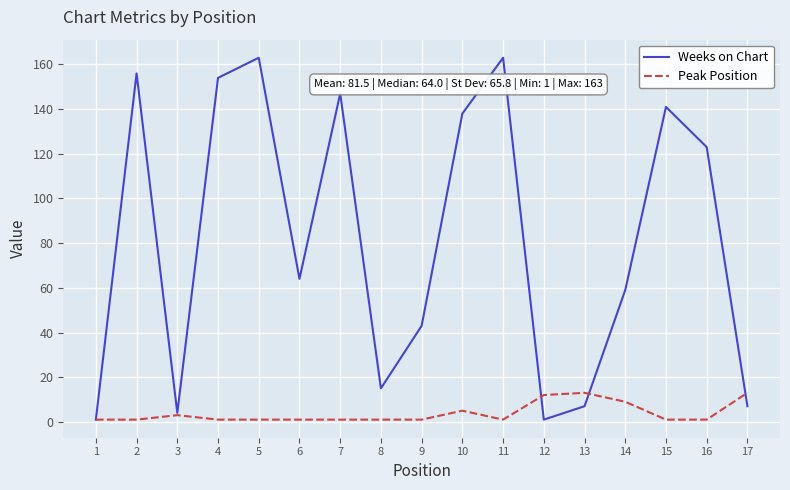

What is the difference between the maximum and minimum values in the Weeks on Chart series?

162